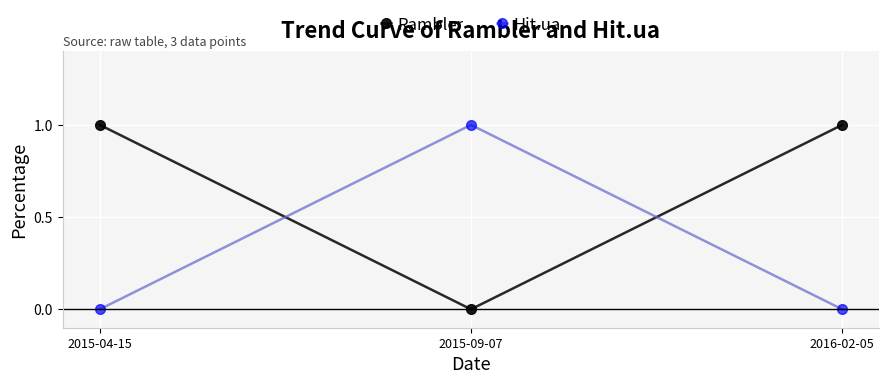

Is this an area chart (filled region under the line)?

No